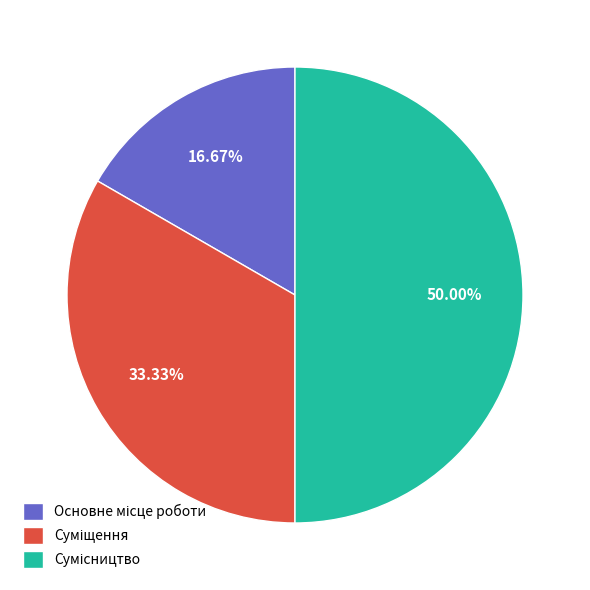

True or false: Основне місце роботи accounts for 27% of the total.

False